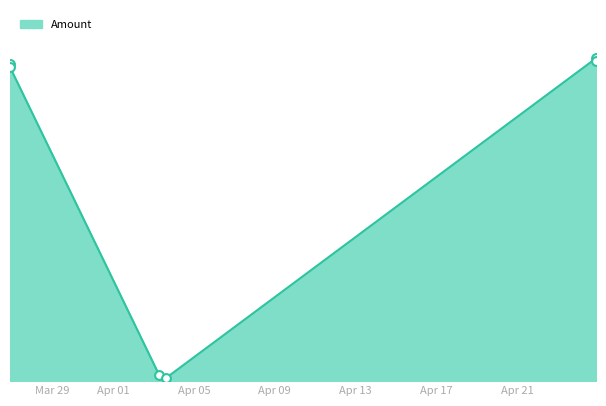

Is this an area chart (filled region under the line)?

Yes